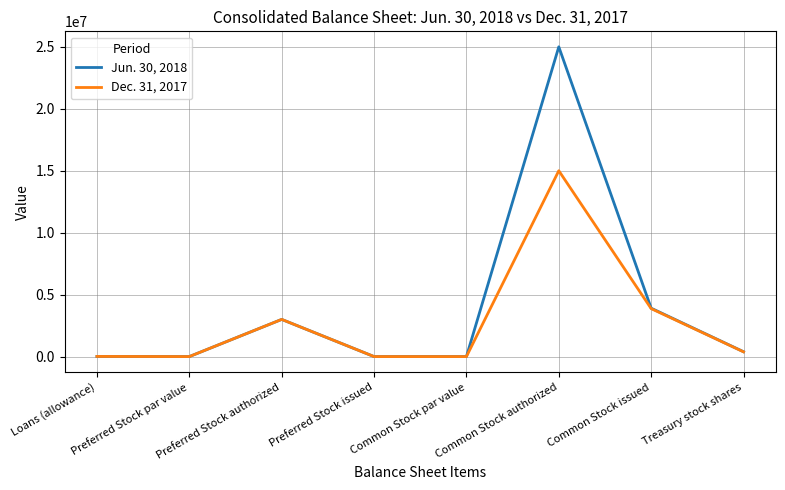

What position from the left is Preferred Stock par value?

2